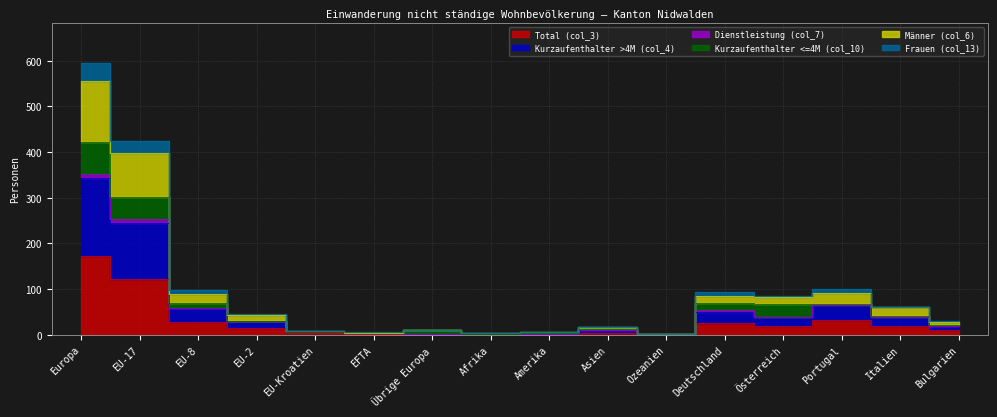

True or false: Frauen (col_13) and Kurzaufenthalter >4M (col_4) intersect in this chart.

False